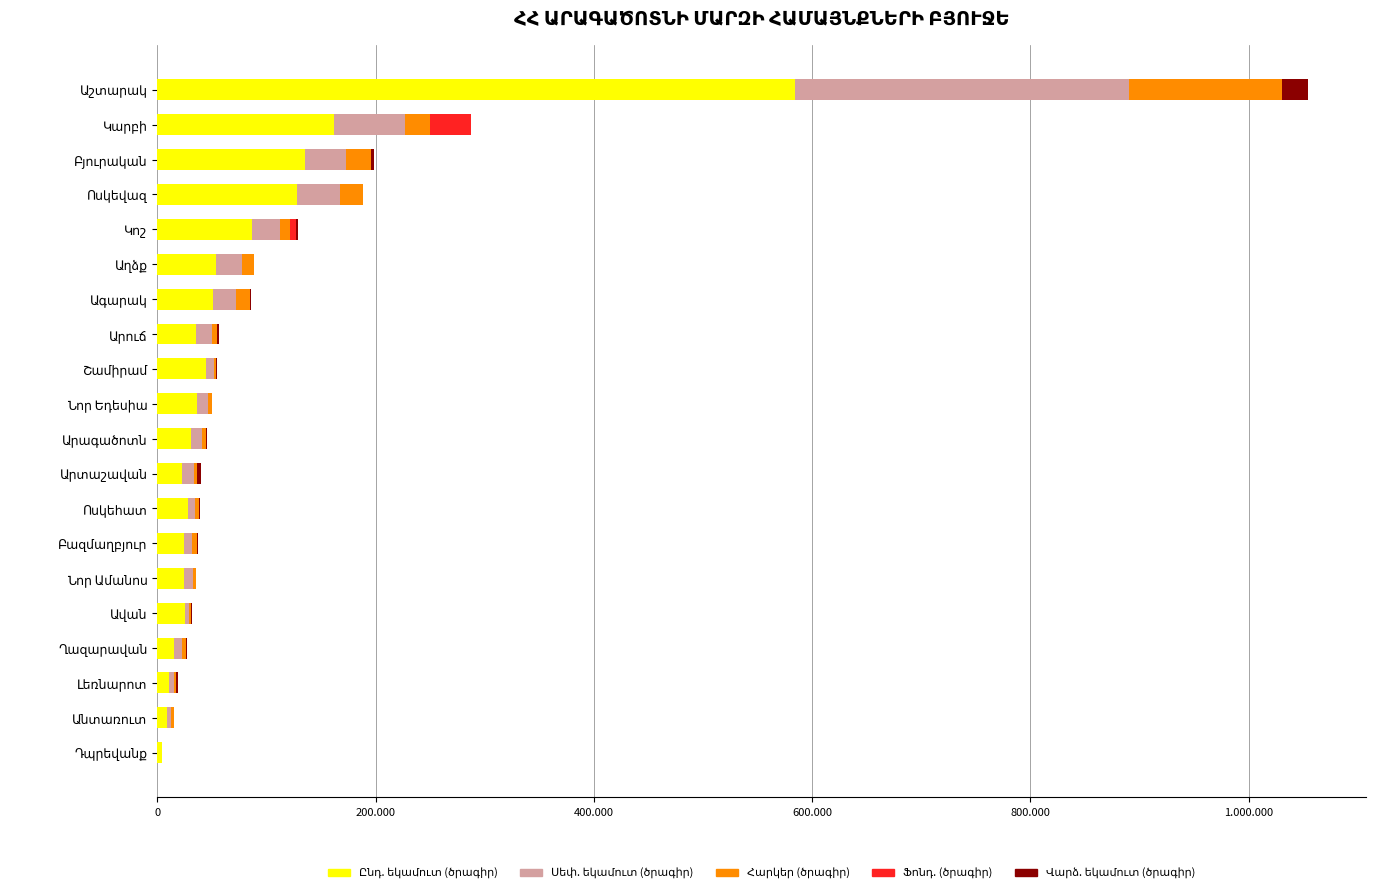

What is the average value of the Ընդ. եկամուտ (ծրագիր) series?

75675.7